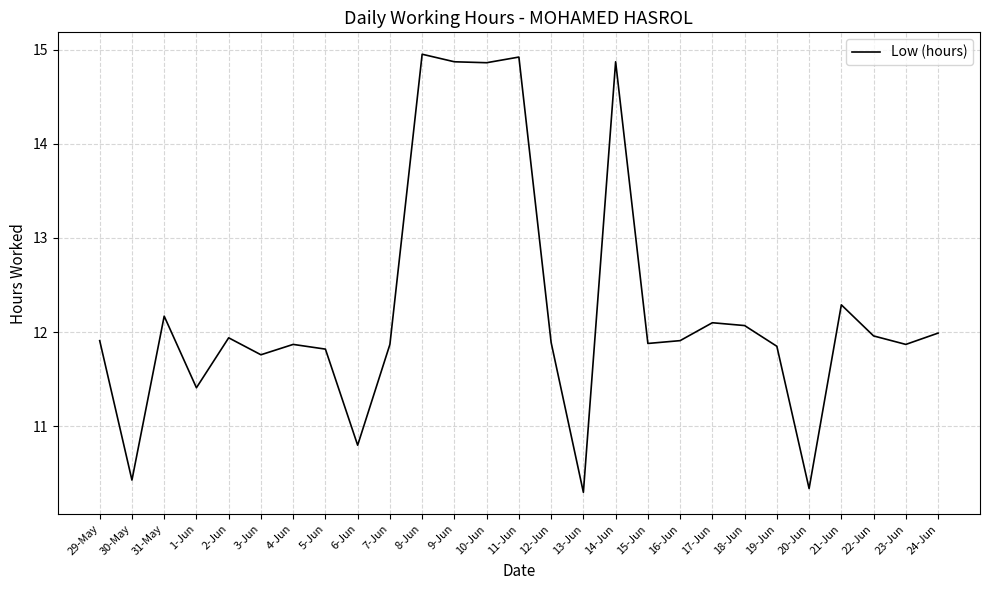

Which has a higher value, 18-Jun or 11-Jun?

11-Jun